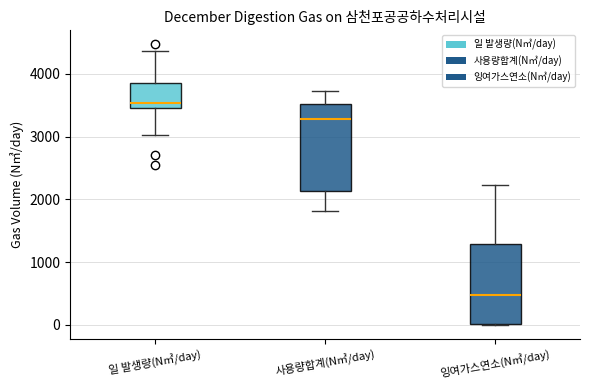

Reading left to right, read every box against the y-axis: the position of its median line, the range the box covers, and the ends of its whiskers. The values are not printed on the chart, so give them approximately, as read against the axis.

일 발생량(N㎥/day): median 3500 (just above the box's lower edge), box 3500 to 3900, whiskers 3000 to 4400
사용량합계(N㎥/day): median 3300, box 2100 to 3500, whiskers 1800 to 3700
잉여가스연소(N㎥/day): median 500, box 0 to 1300, whiskers 0 to 2200